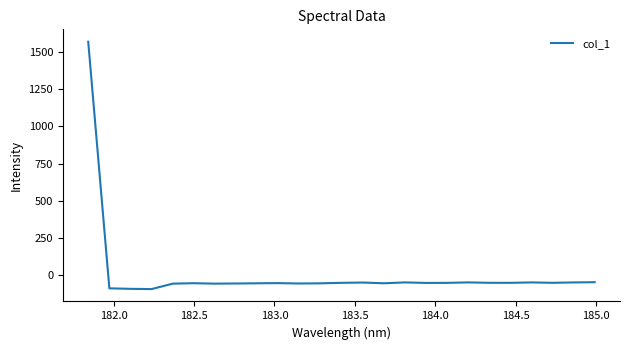

What is the maximum value shown in the chart?

1572.7